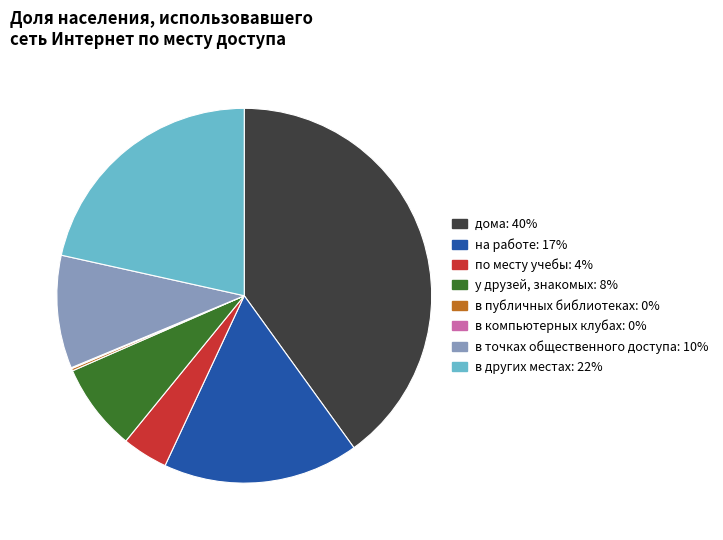

Which has a higher value, дома or в других местах?

дома